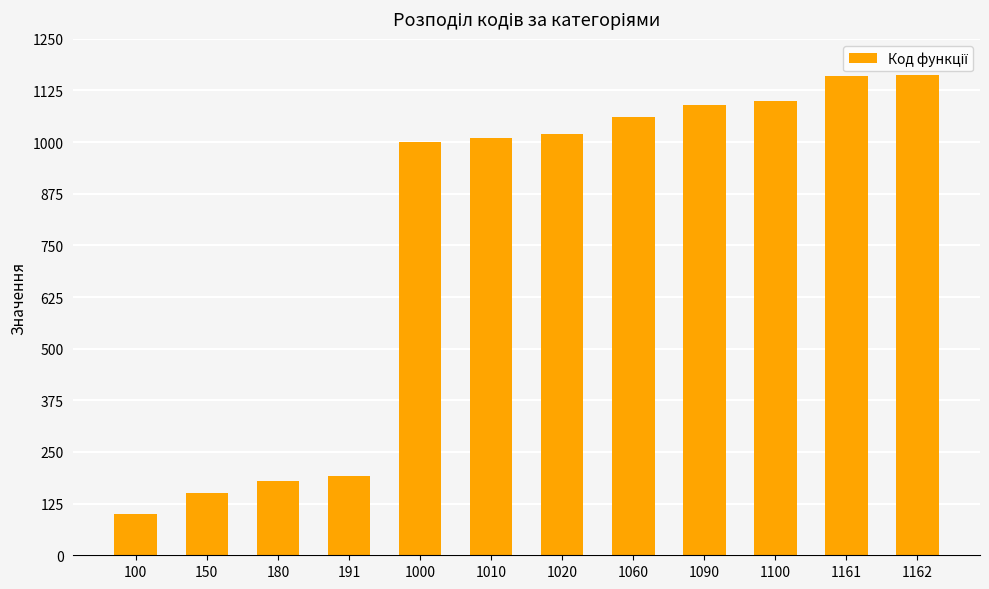

What is the difference between the second highest and minimum values?

1061